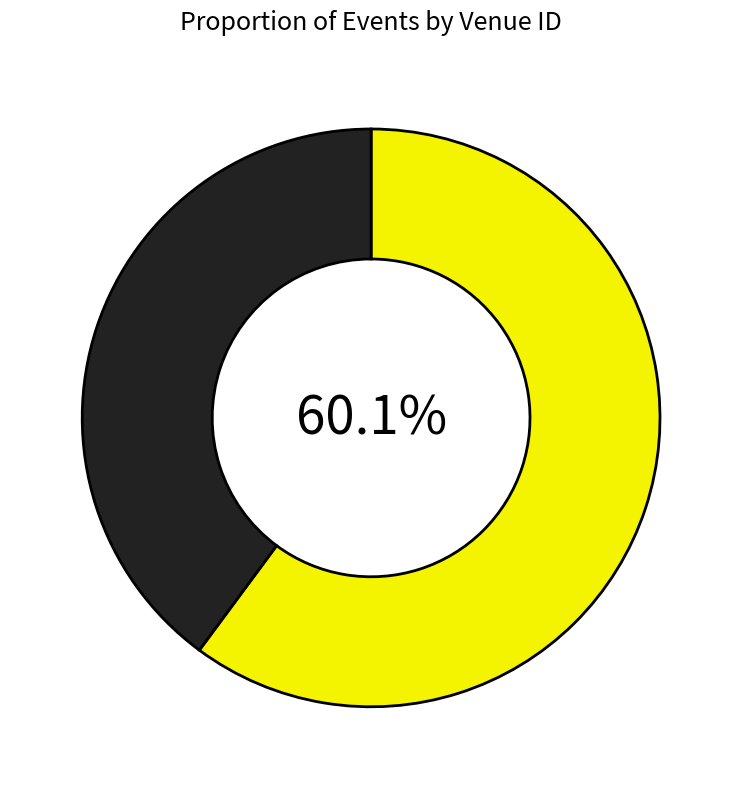

Is there any slice that represents more than half of the pie?

Yes